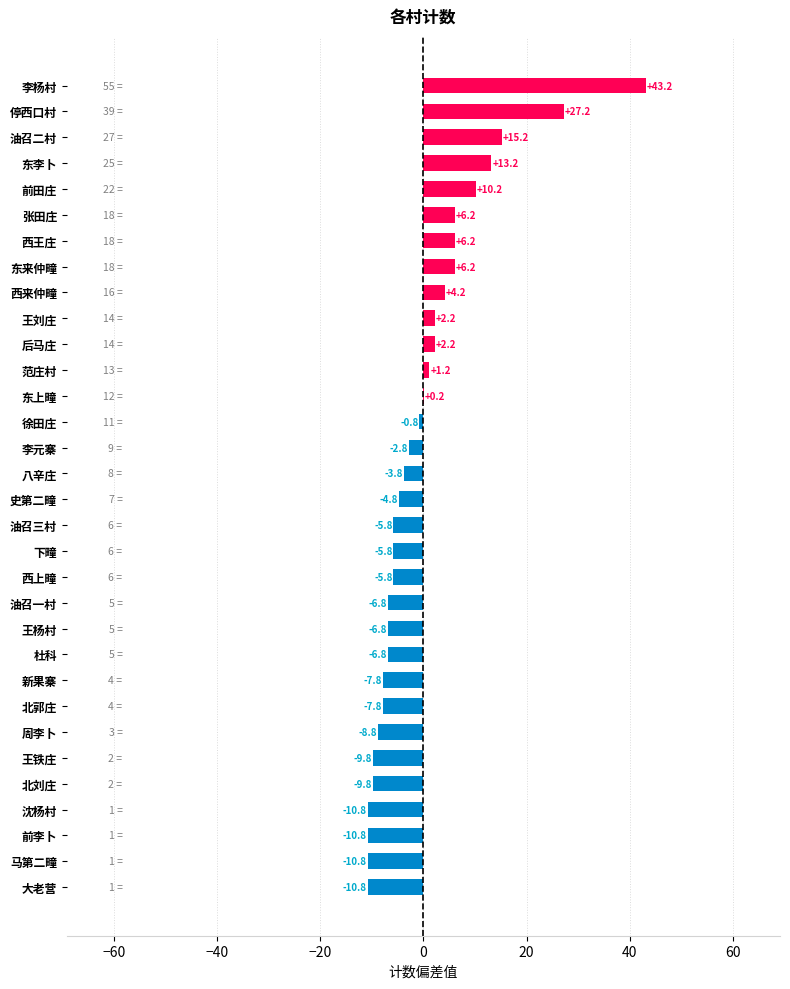

True or false: the data shows 1.2 at 范庄村.

True